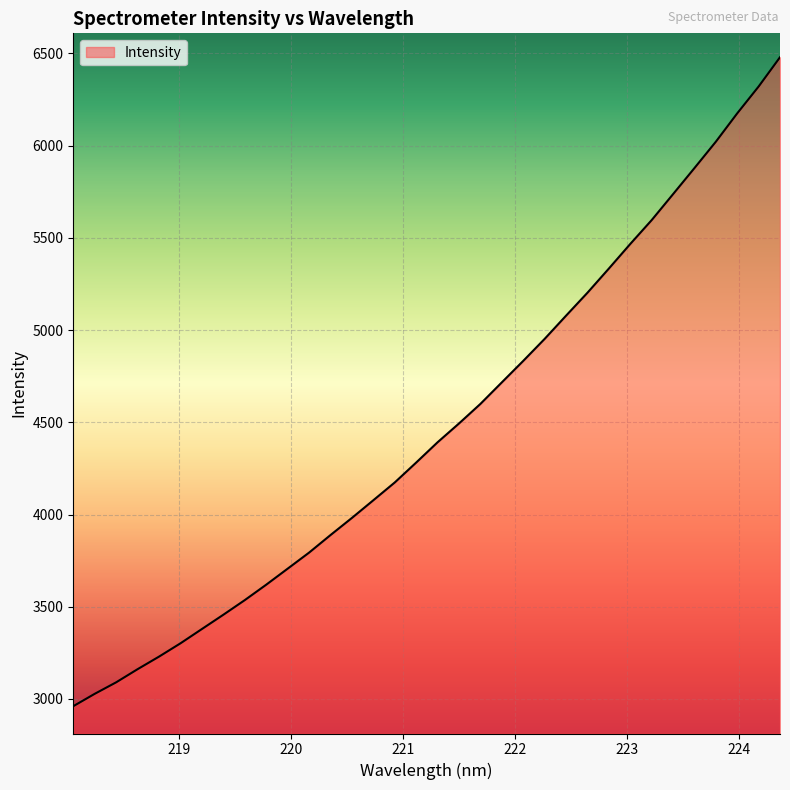

What is the difference between the maximum and minimum values?

3518.8